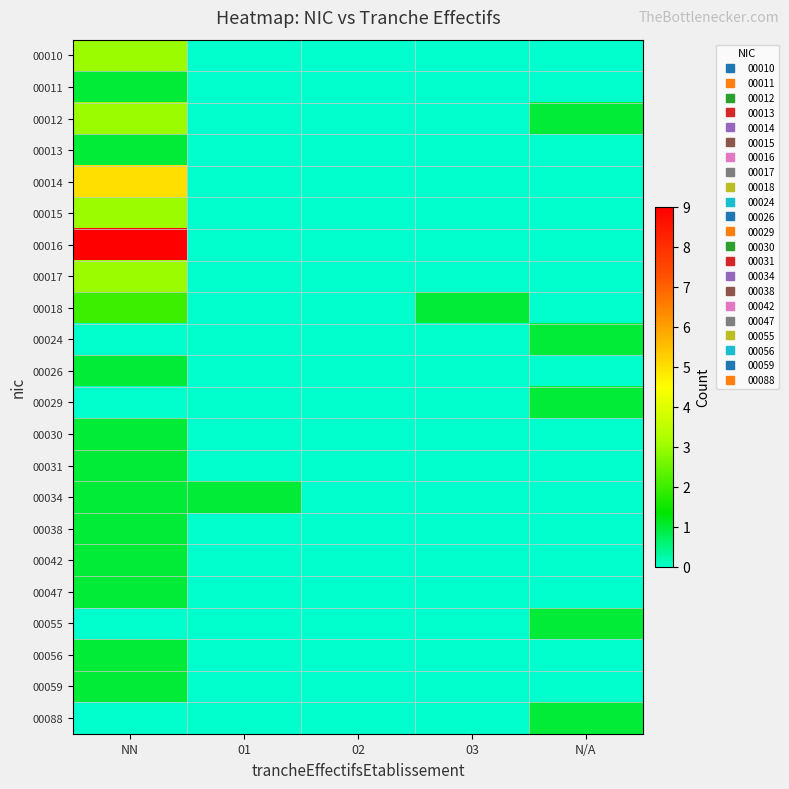

Which series has the largest total across all categories?

00016